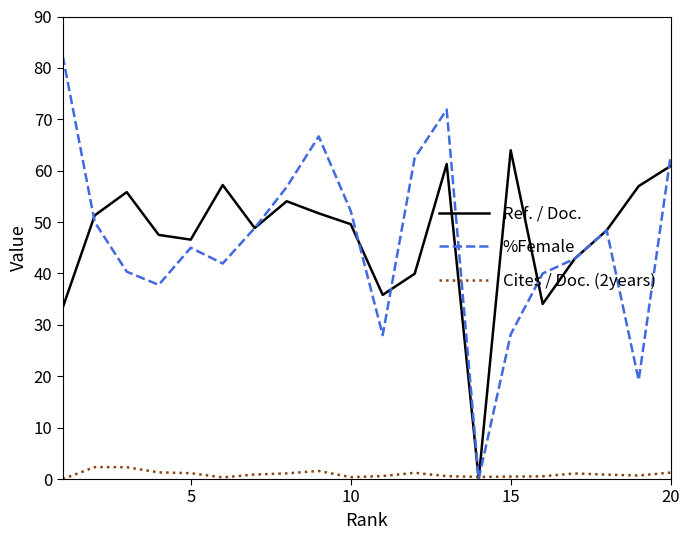

What is the maximum value shown in the chart?

82.3